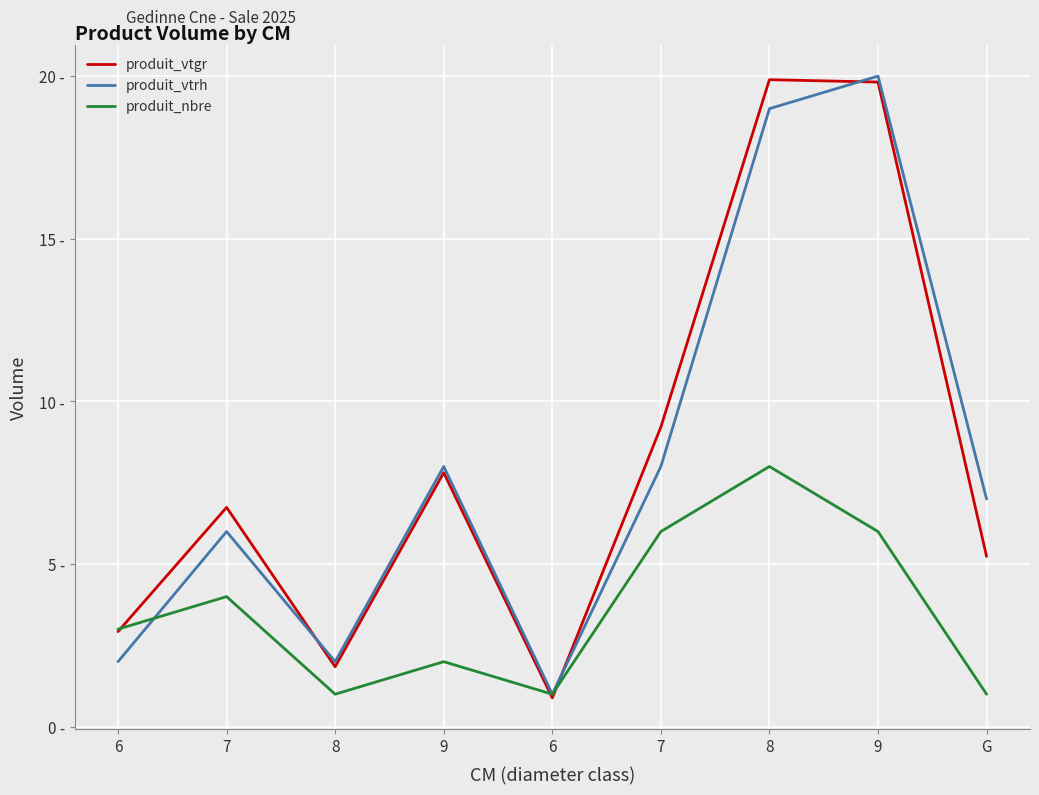

Is this an area chart (filled region under the line)?

No